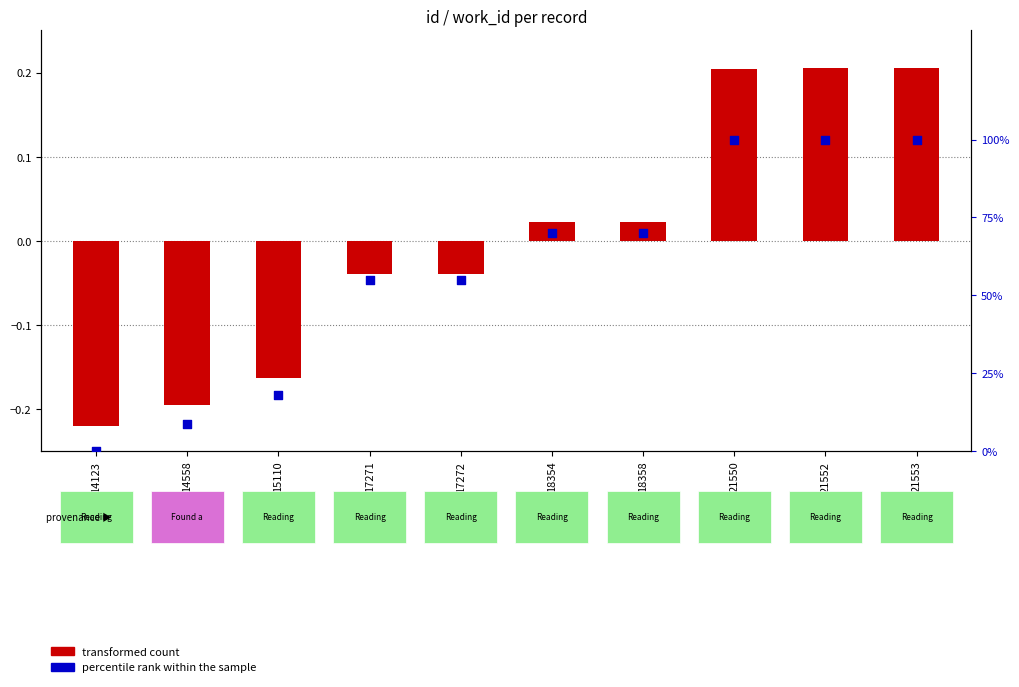

Which series has the largest total across all categories?

percentile rank within the sample